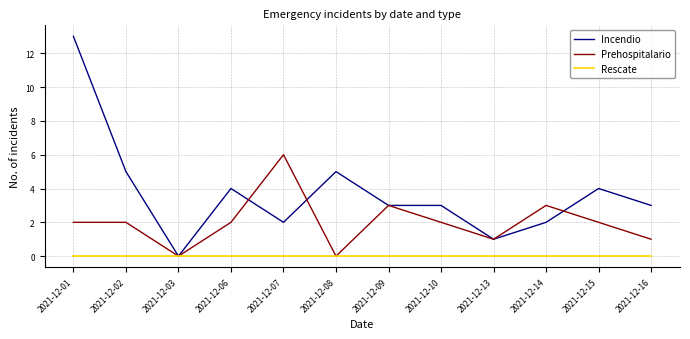

Reading left to right, transcribe all the data shown in this chart.

Incendio: 2021-12-01=13	2021-12-02=5	2021-12-03=0	2021-12-06=4	2021-12-07=2	2021-12-08=5	2021-12-09=3	2021-12-10=3	2021-12-13=1	2021-12-14=2	2021-12-15=4	2021-12-16=3
Prehospitalario: 2021-12-01=2	2021-12-02=2	2021-12-03=0	2021-12-06=2	2021-12-07=6	2021-12-08=0	2021-12-09=3	2021-12-10=2	2021-12-13=1	2021-12-14=3	2021-12-15=2	2021-12-16=1
Rescate: 2021-12-01=0	2021-12-02=0	2021-12-03=0	2021-12-06=0	2021-12-07=0	2021-12-08=0	2021-12-09=0	2021-12-10=0	2021-12-13=0	2021-12-14=0	2021-12-15=0	2021-12-16=0